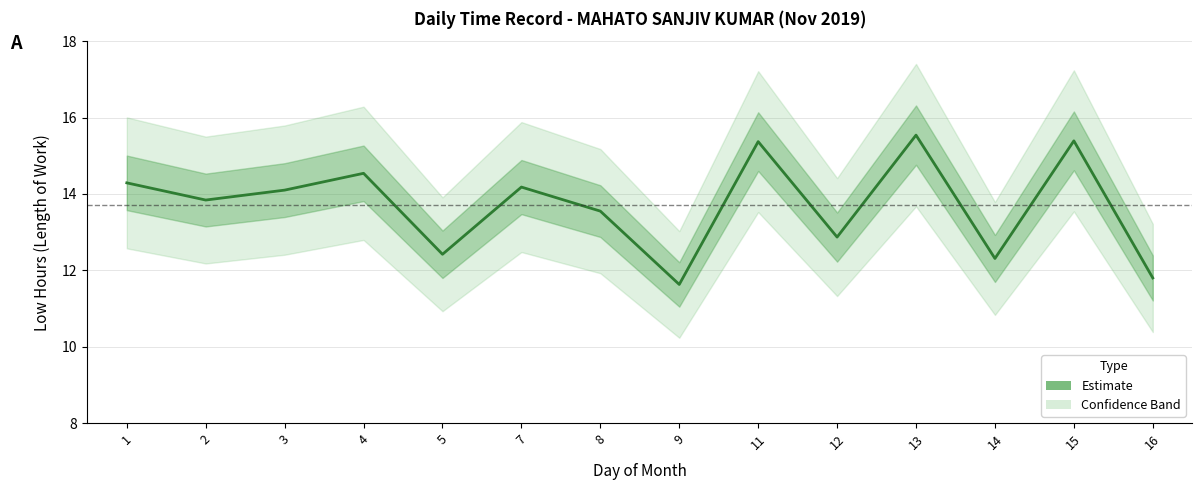

Rank the categories by value from lowest to highest.

9, 16, 14, 5, 12, 8, 2, 3, 7, 1, 4, 11, 15, 13